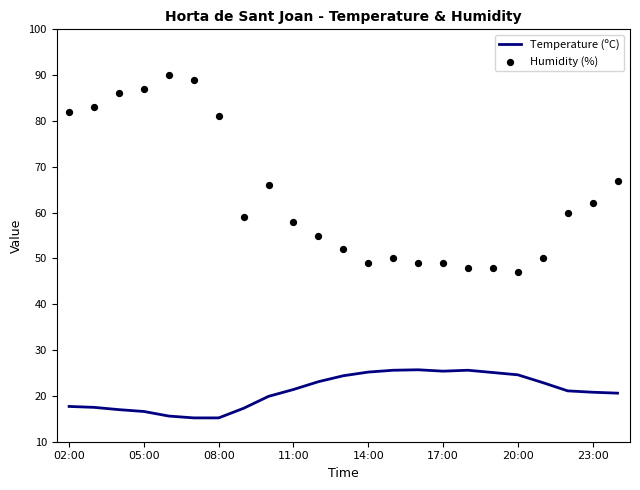

What are all the series names shown in the legend?

Temperature (ºC), Humidity (%)